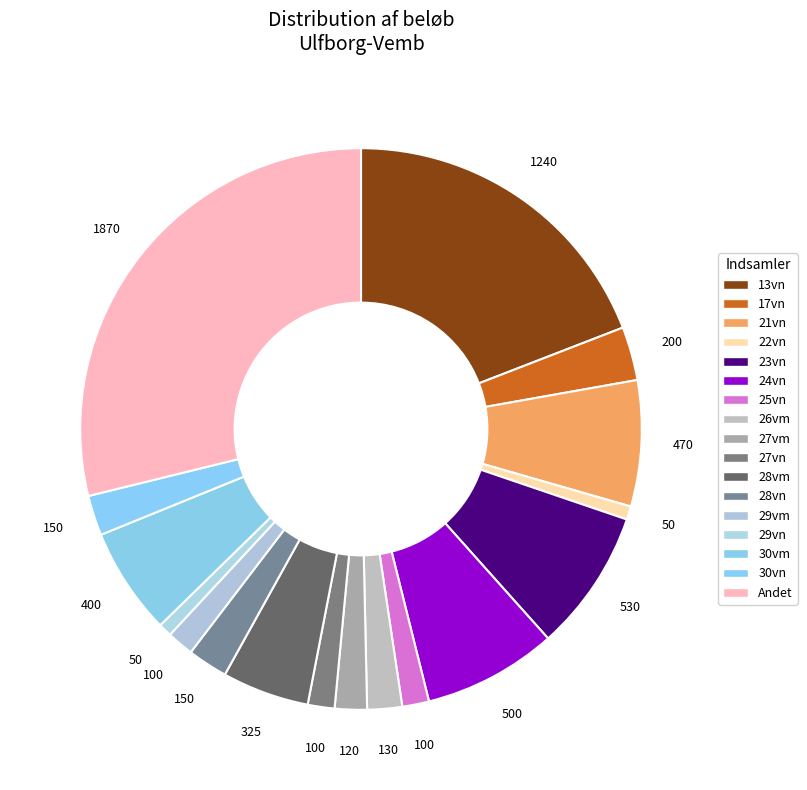

How many slices are in this pie chart?

17